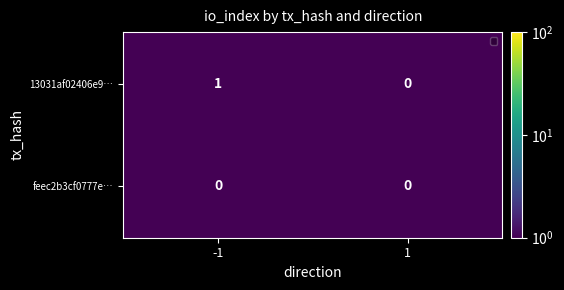

Which series has the widest spread of values?

13031af02406e9…